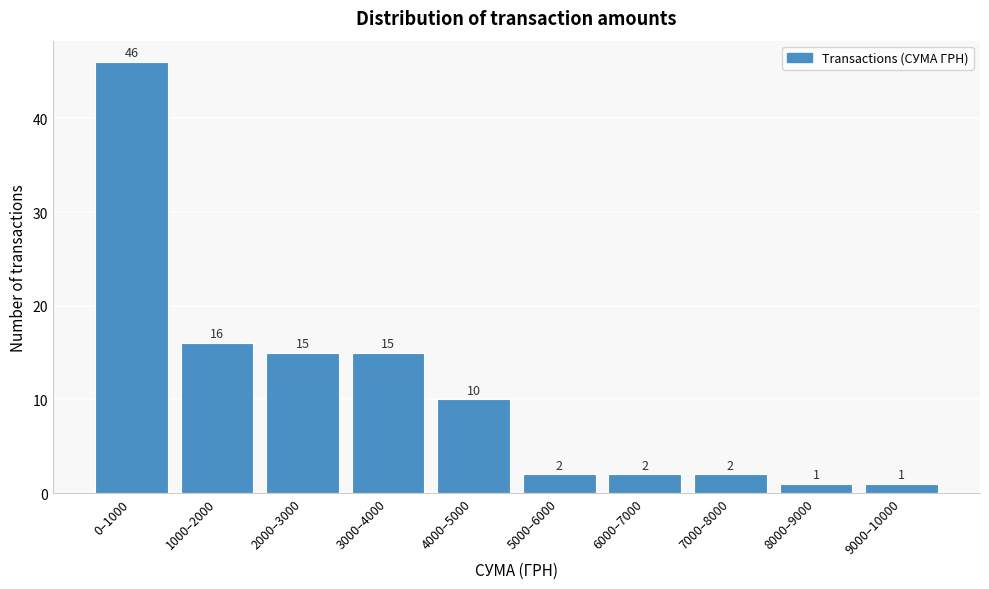

Reading left to right, transcribe all the data shown in this chart.

46	16	15	15	10	2	2	2	1	1